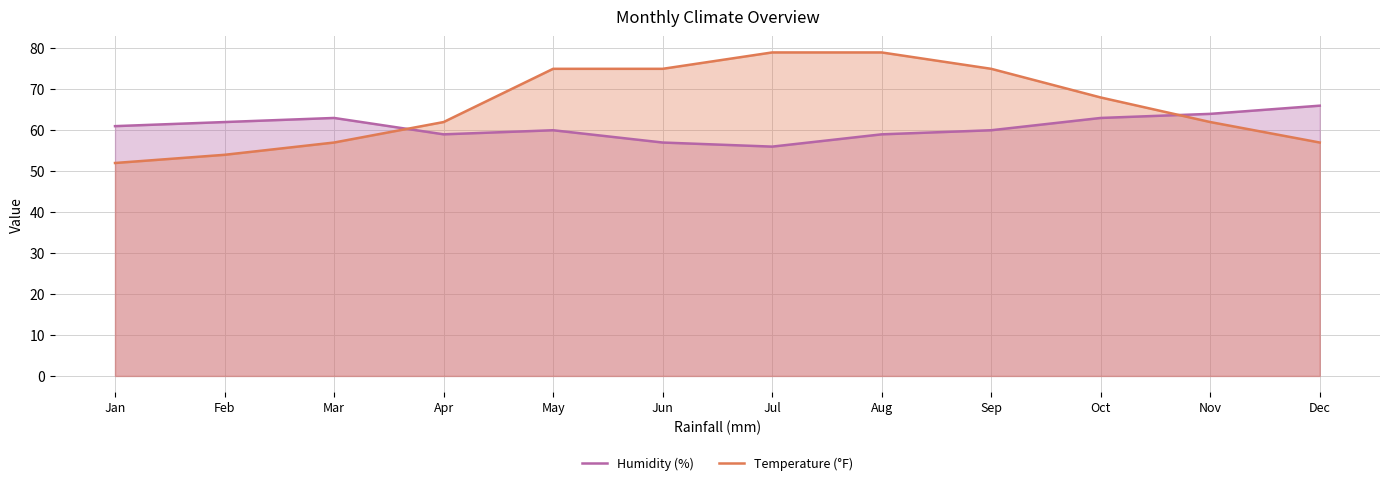

Is the value of Temperature (°F) at Aug greater than the value of Humidity (%) at Sep?

Yes